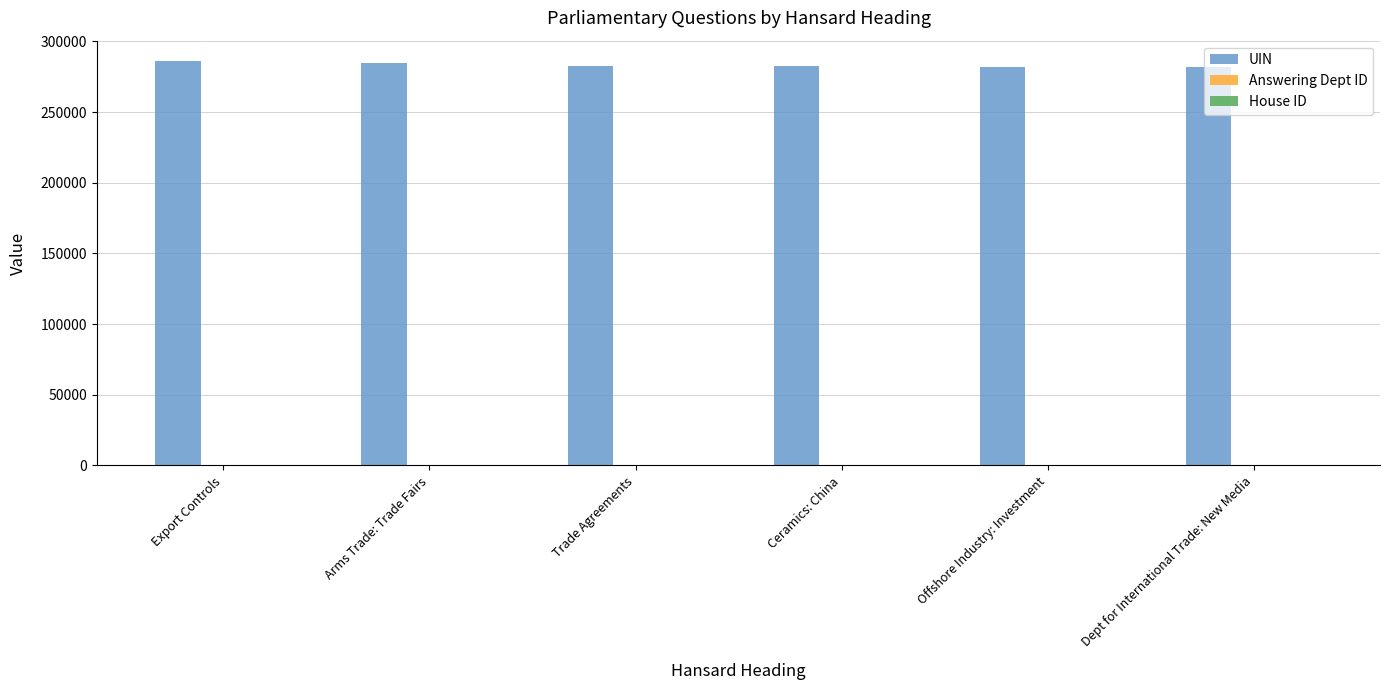

Is it true that UIN equals 282578 at Ceramics: China?

True